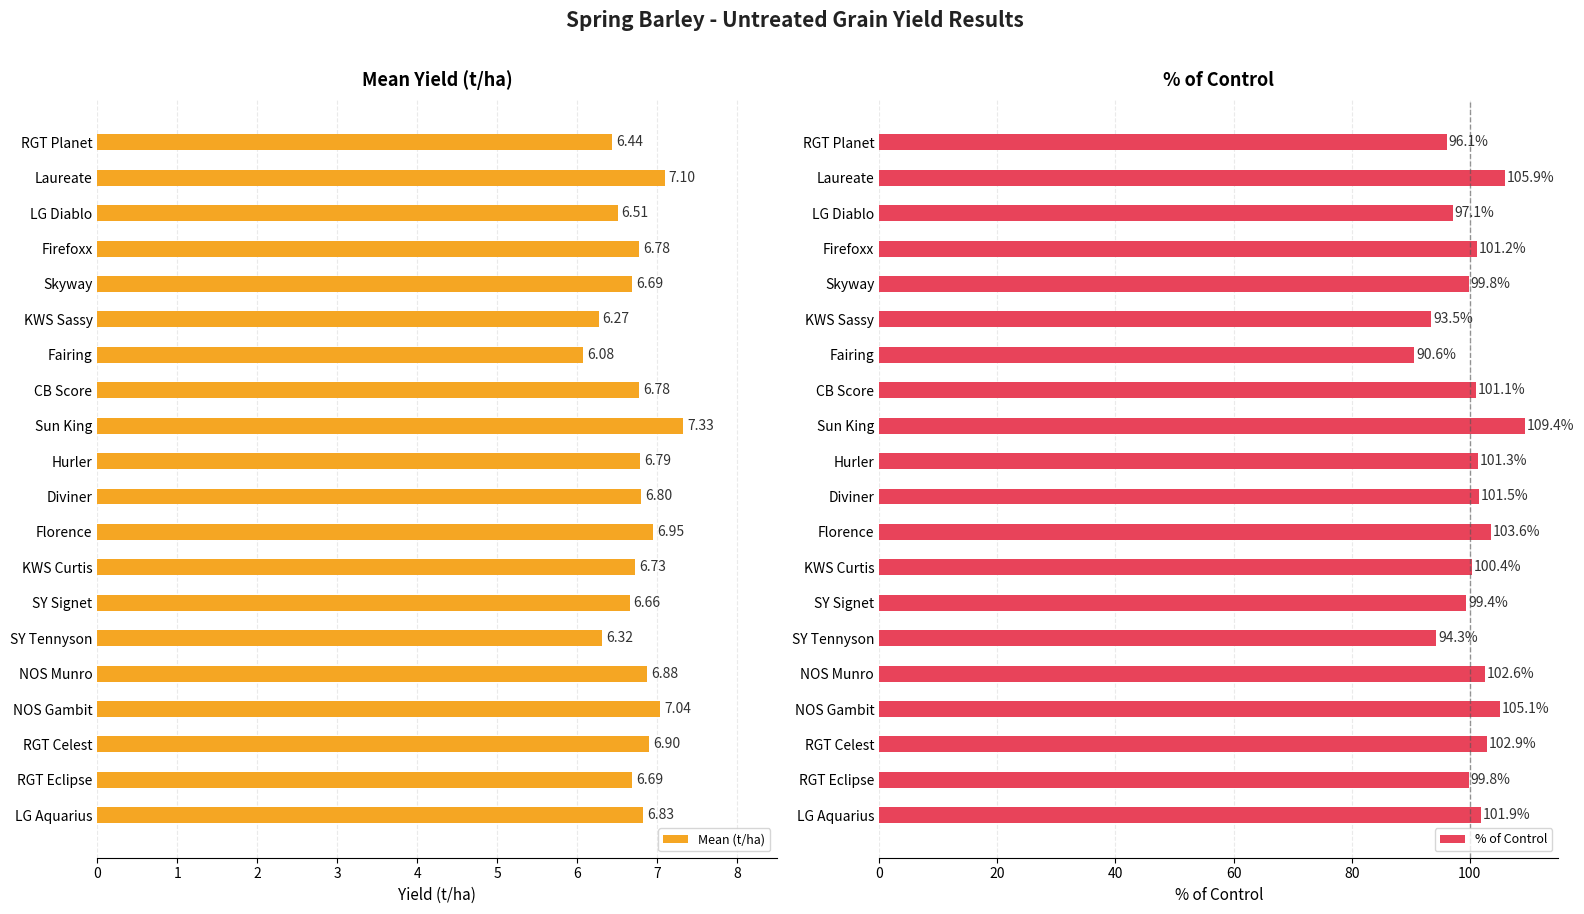

What is the difference between the second highest and second lowest values in the Mean (t/ha) series?

0.8